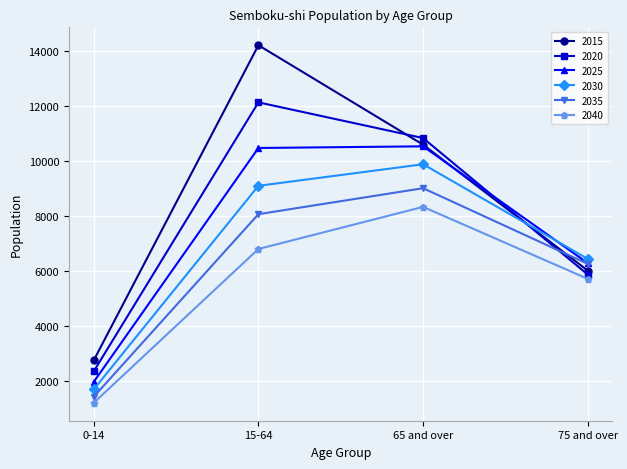

Is it true that 2025 equals 13687 at 65 and over?

False